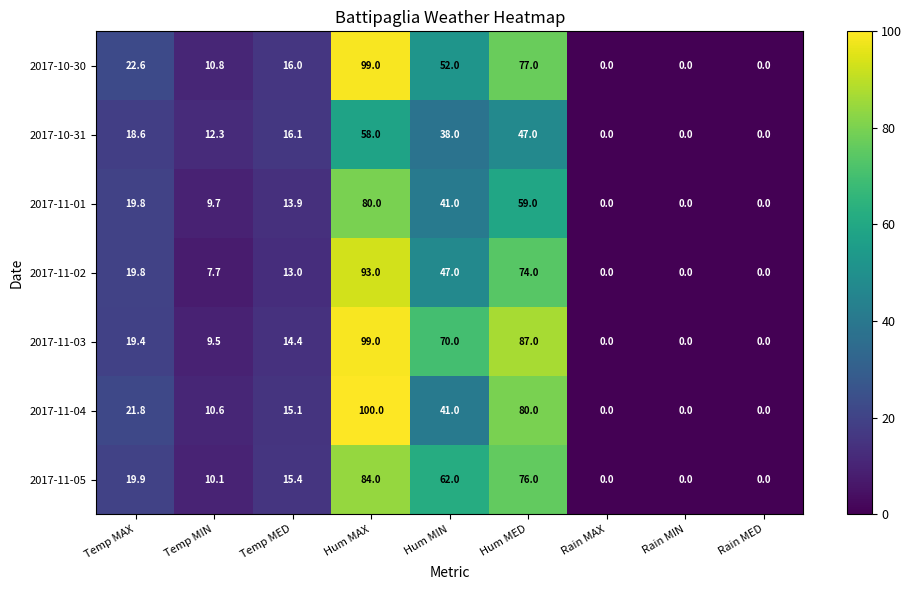

At Hum MED, list the series in order from smallest to largest.

2017-10-31, 2017-11-01, 2017-11-02, 2017-11-05, 2017-10-30, 2017-11-04, 2017-11-03